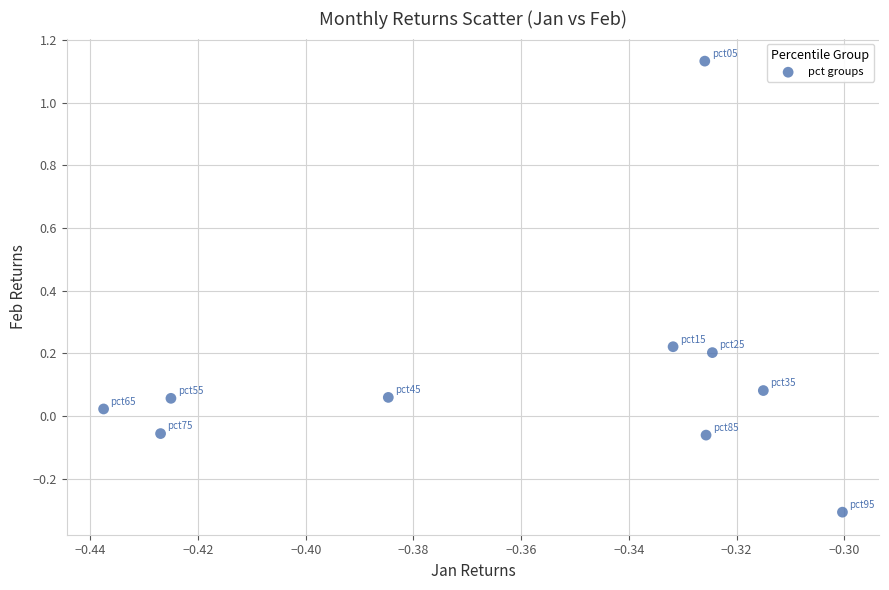

What is the range of Y values (max minus min)?

1.4